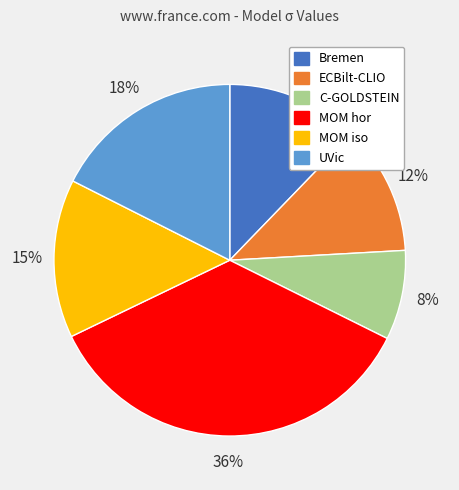

The C-GOLDSTEIN slice represents 18% of the pie. True or false?

False